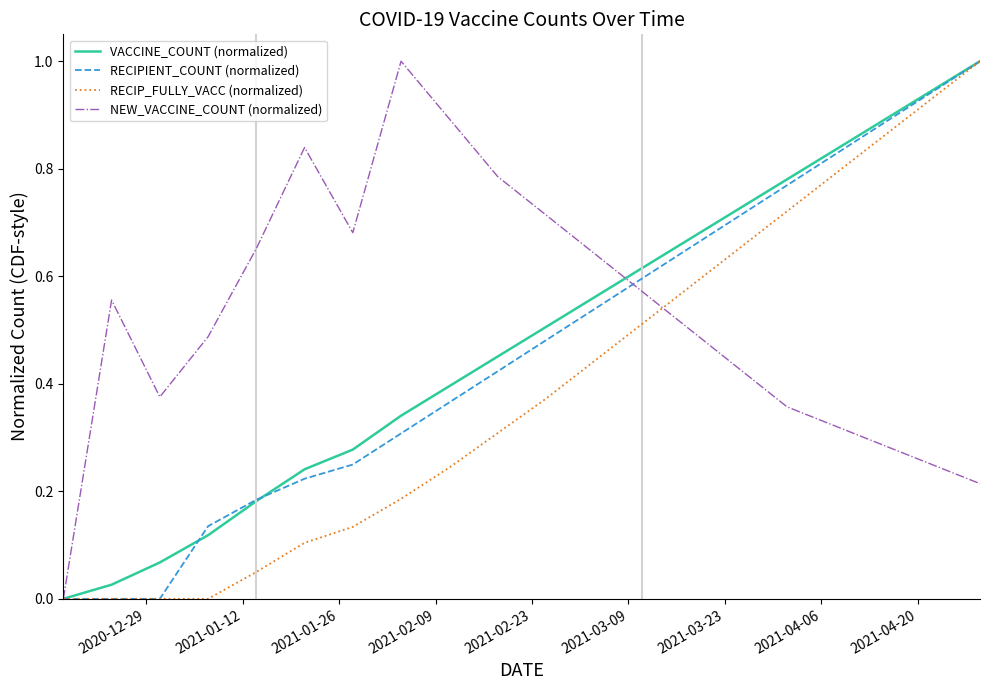

What is the greatest value displayed?

1.0